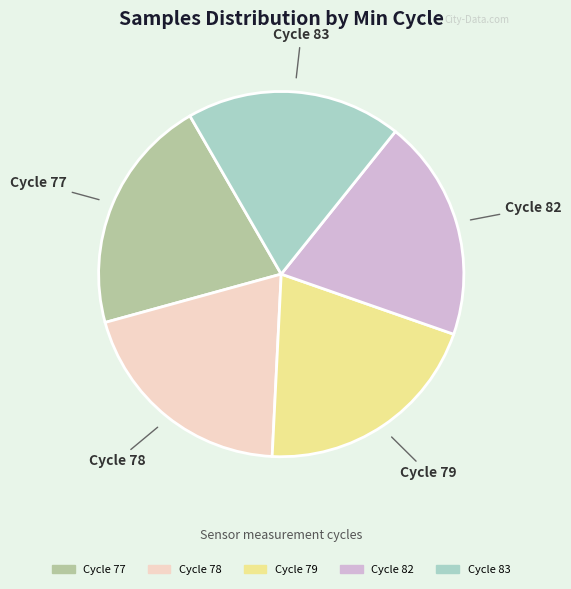

What is the smallest slice in the pie chart?

Cycle 83